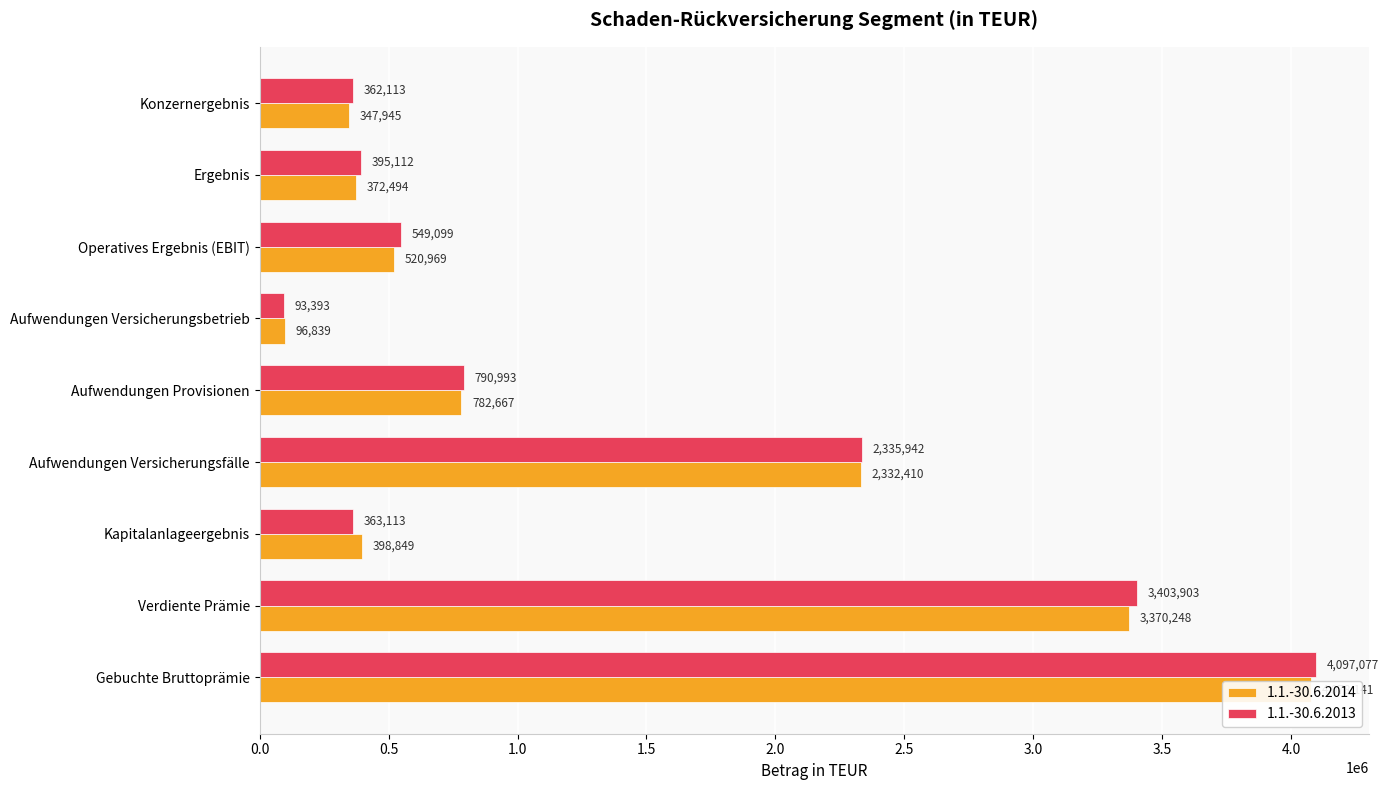

Is it true that 1.1.-30.6.2013 equals 973732 at Operatives Ergebnis (EBIT)?

False